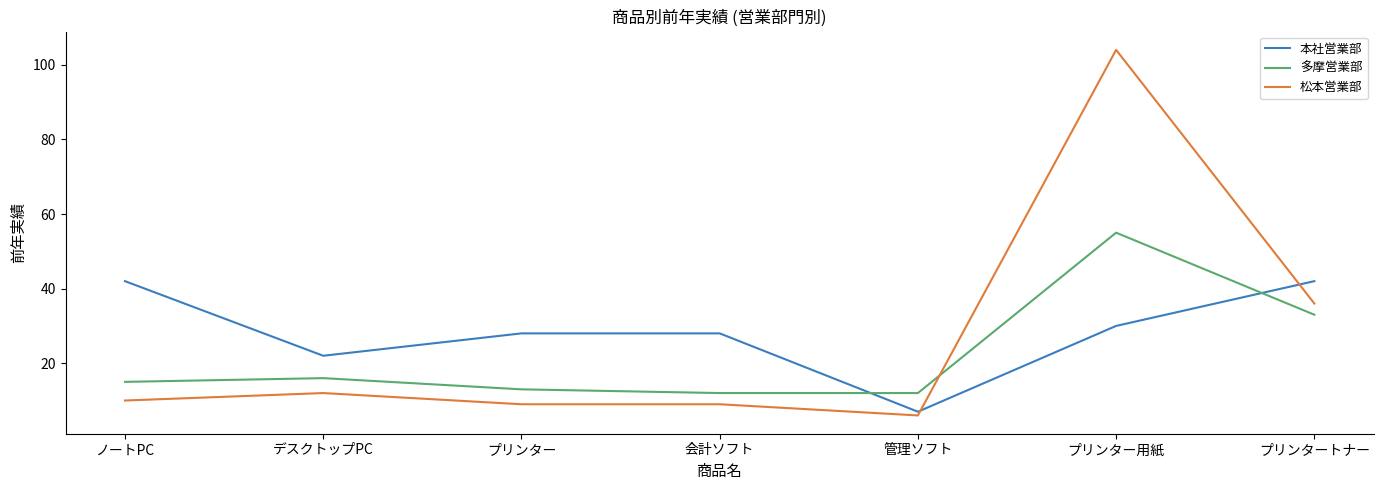

Reading left to right, extract all data points from this chart.

本社営業部: 42	22	28	28	7	30	42
多摩営業部: 15	16	13	12	12	55	33
松本営業部: 10	12	9	9	6	104	36